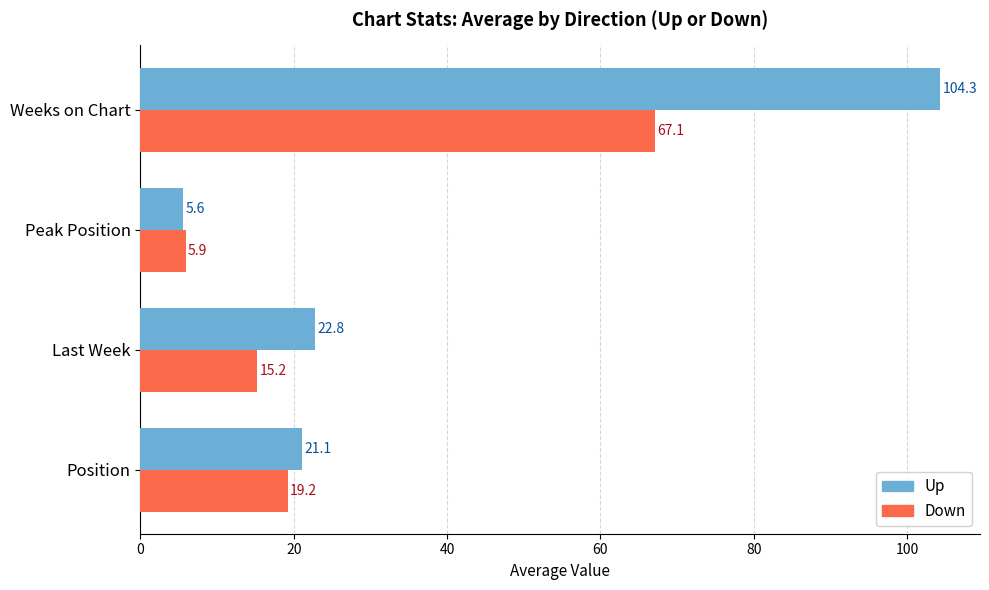

The Down series shows 5.9 at Peak Position. True or false?

True